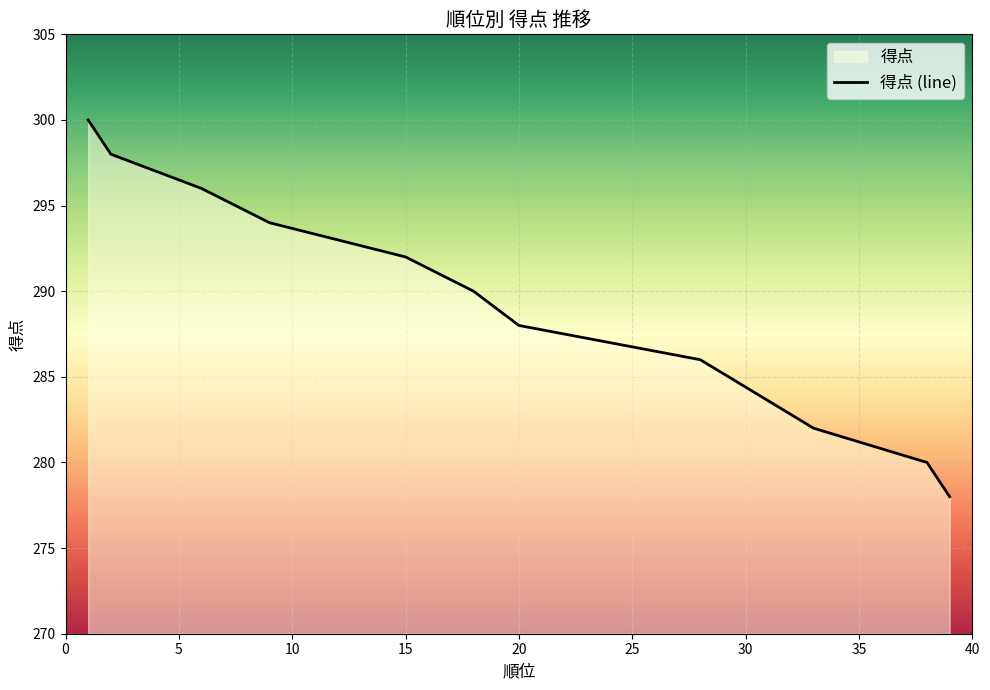

Is it true that the value at 20 is 386?

False